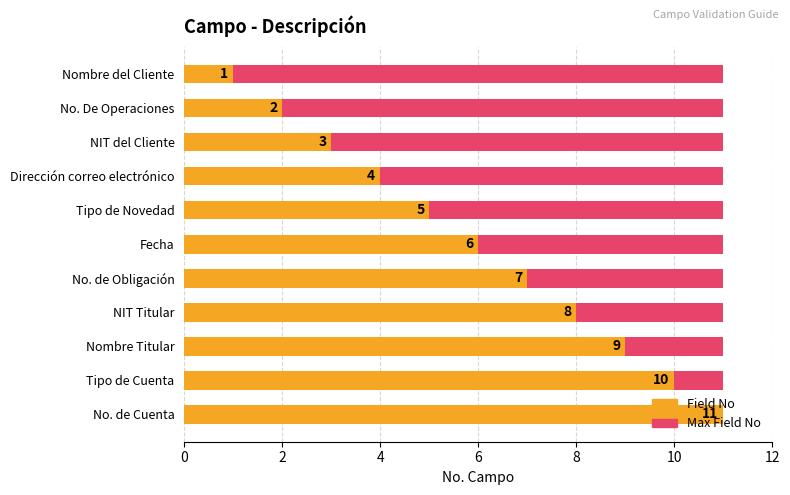

List the series in order of their overall mean, highest first.

Field No, Max Field No